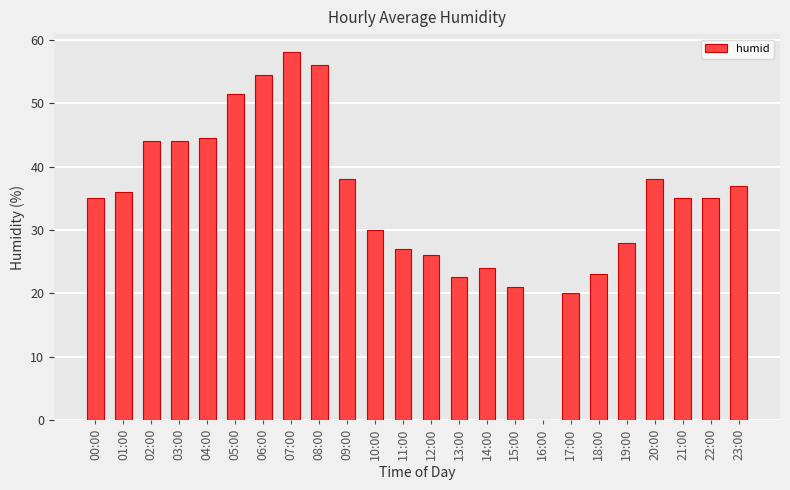

The chart shows a value of 38.2 at 12:00. True or false?

False